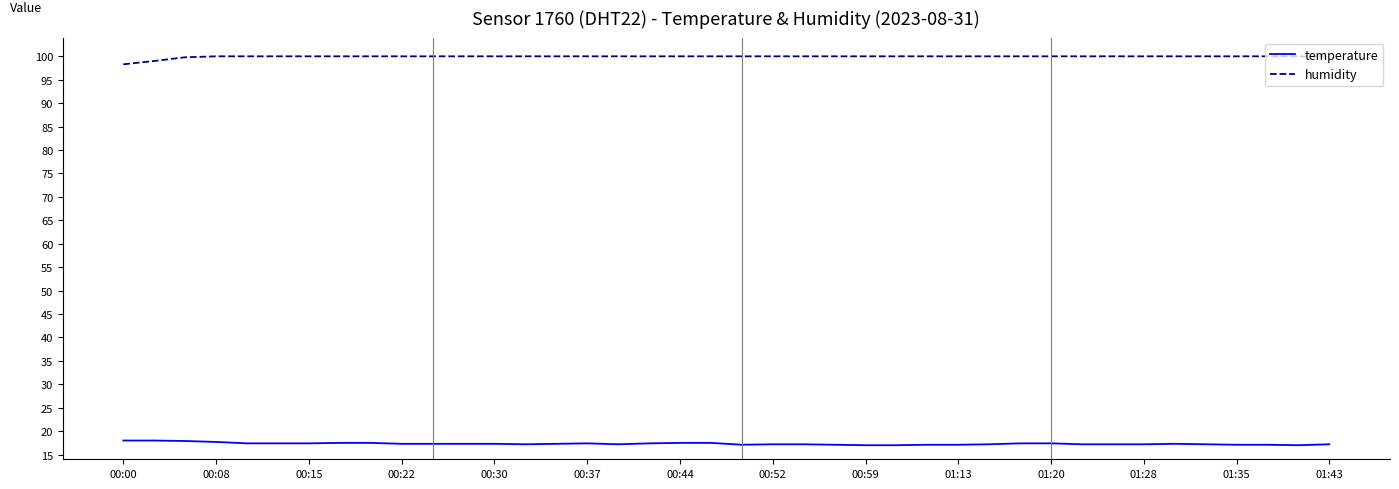

How many lines are shown in the chart?

2